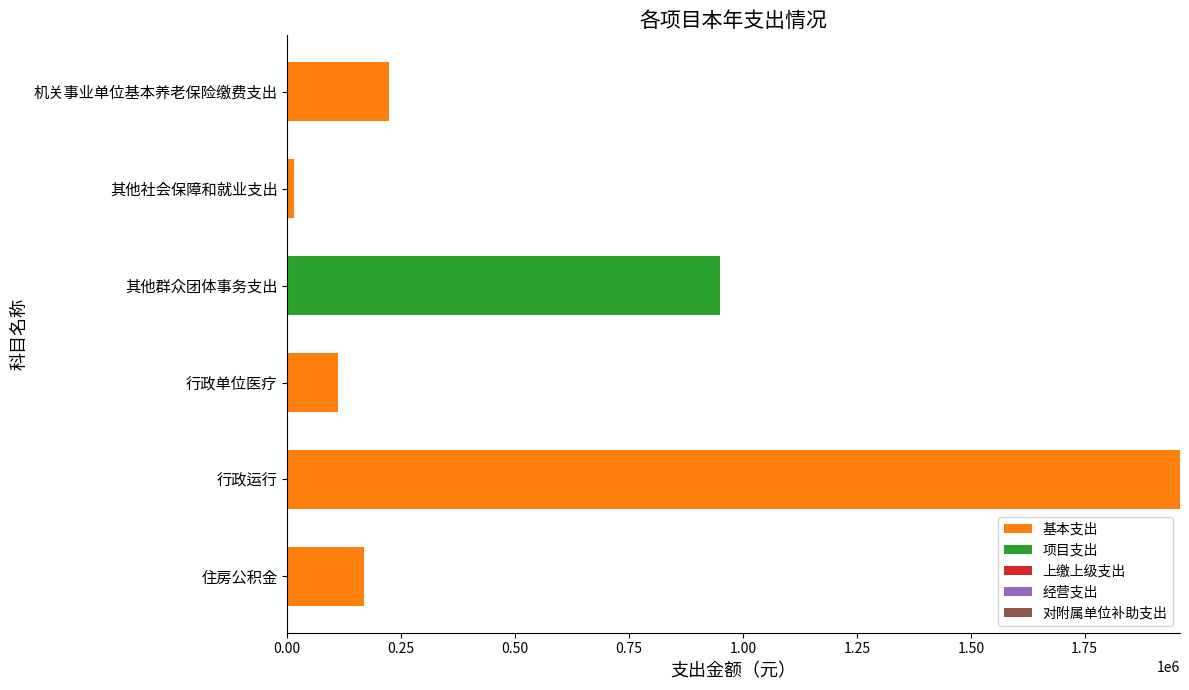

What is the highest value of the 基本支出 series?

1959029.0